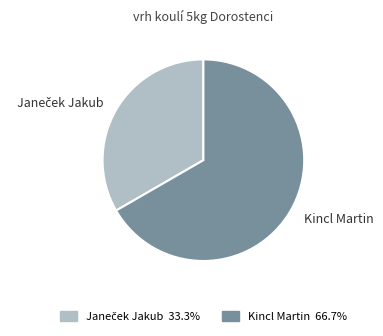

Which category has the biggest portion of the pie?

Kincl Martin